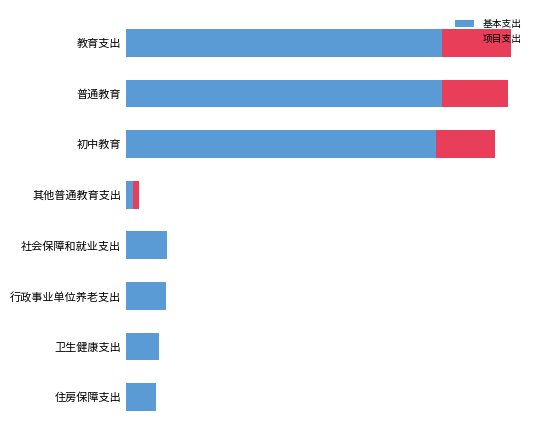

At which label is 基本支出 closest to 1137?

社会保障和就业支出